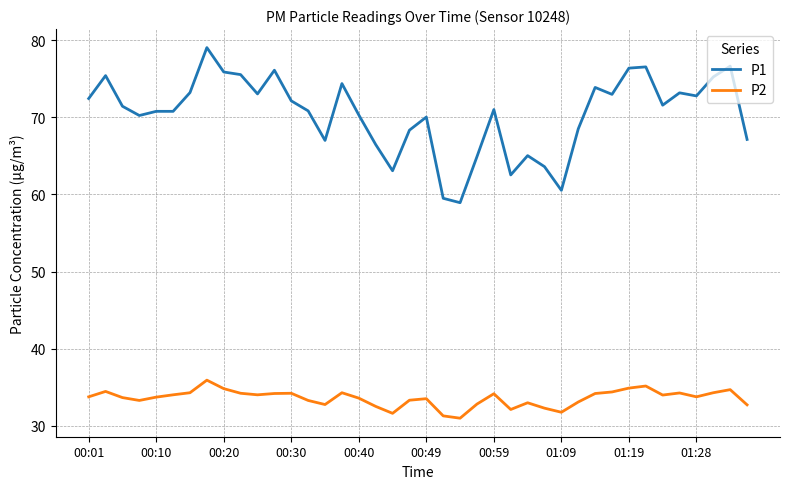

What is the minimum value for P2?

31.0